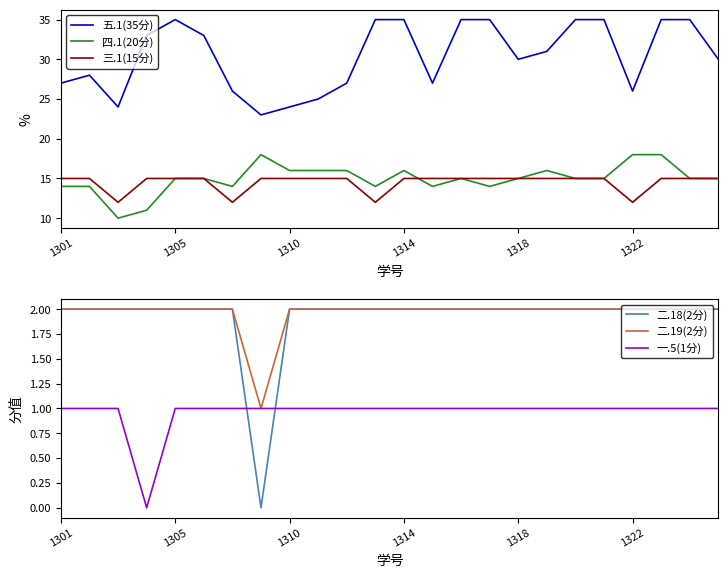

True or false: 二.18(2分) and 二.19(2分) cross at least once.

False